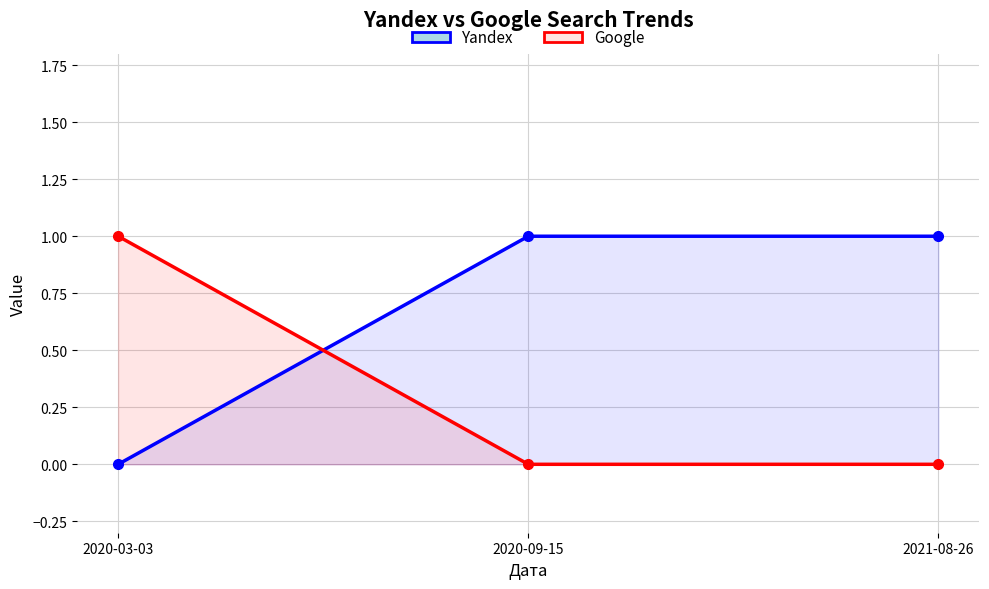

How many categories are shown in the chart?

3